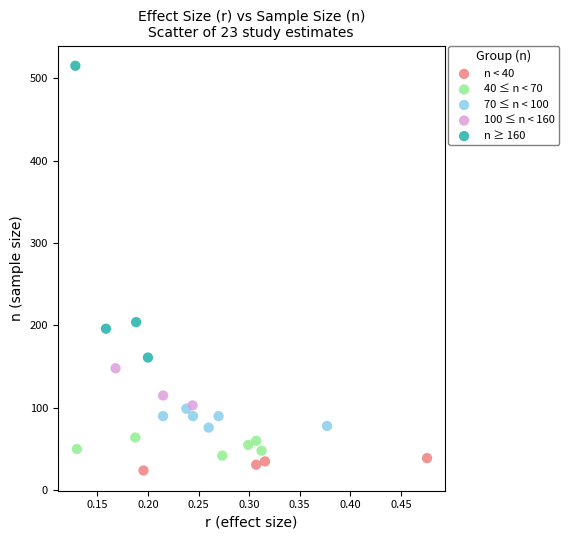

Which series reaches the minimum Y coordinate?

n < 40